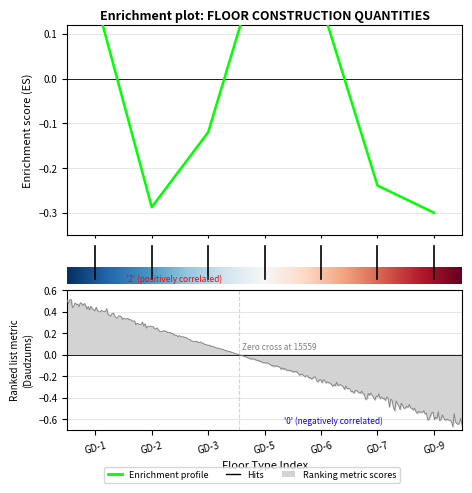

How many values are between 0 and 1?

3